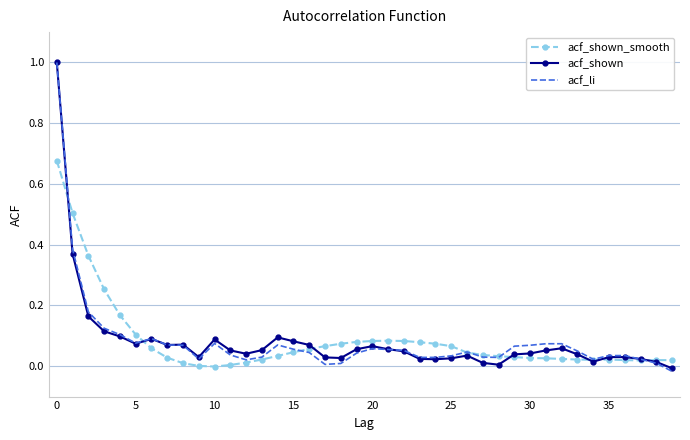

What is the greatest value displayed?

1.0